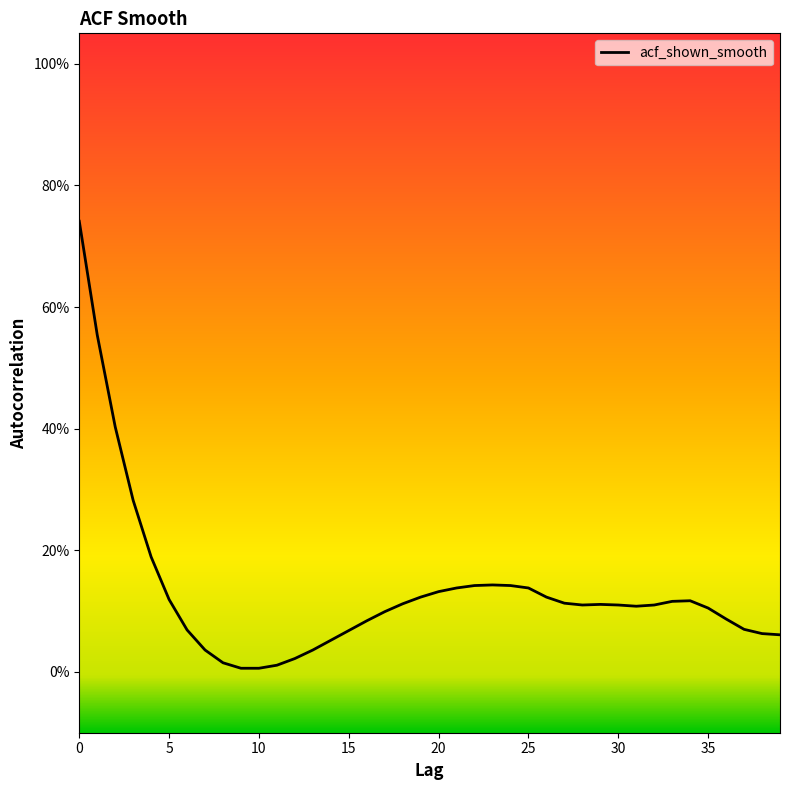

True or false: the data shows 0.1 at 36.

False